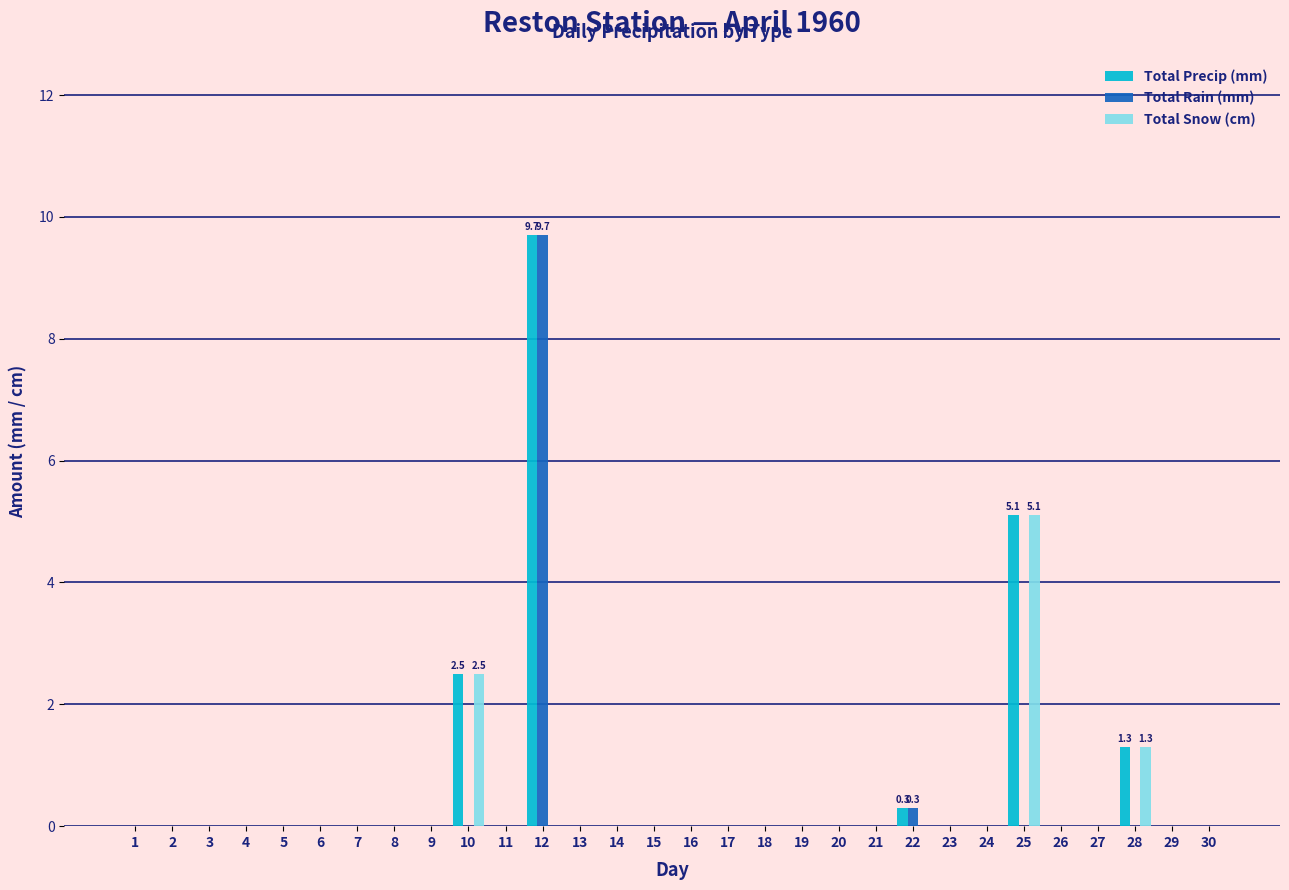

Which series has the largest total across all categories?

Total Precip (mm)